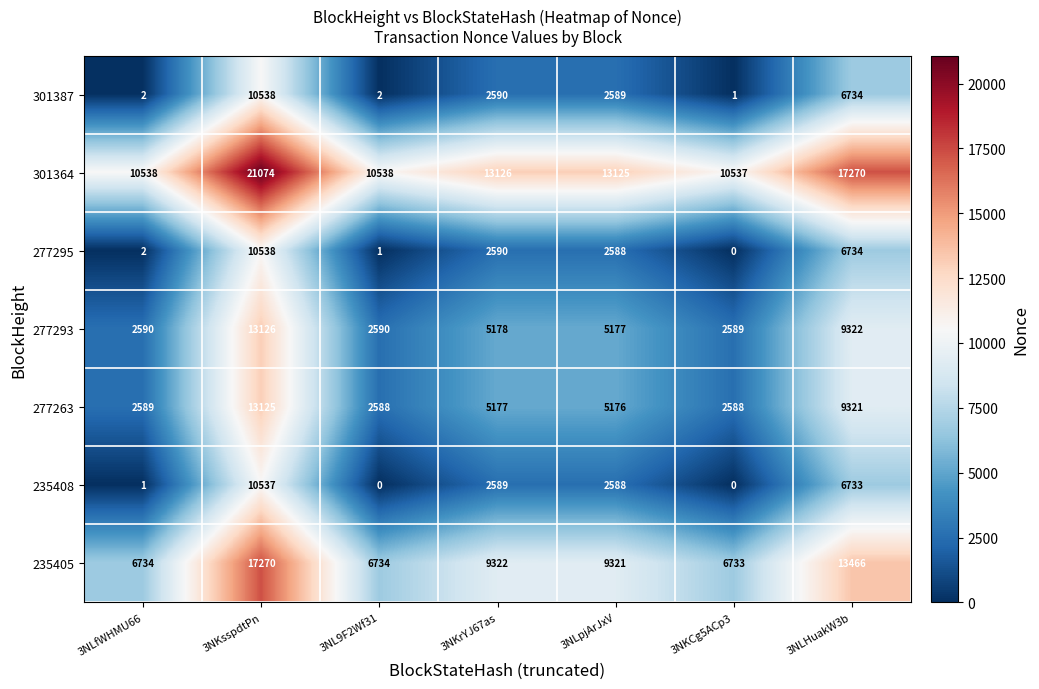

What is the total value across all series at 3NKrYJ67as?

40572